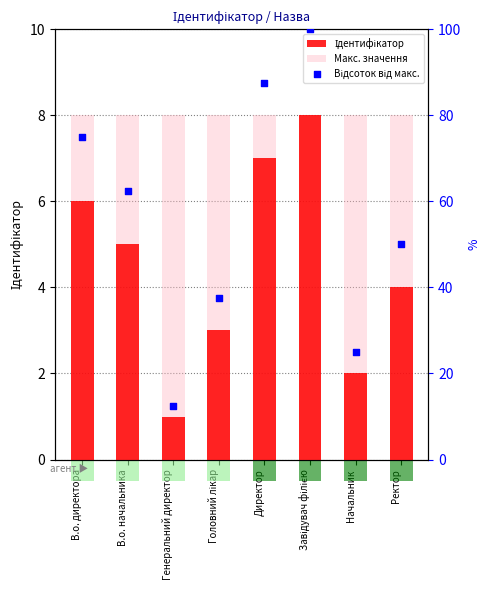

At how many categories does at least one series exceed 78?

2